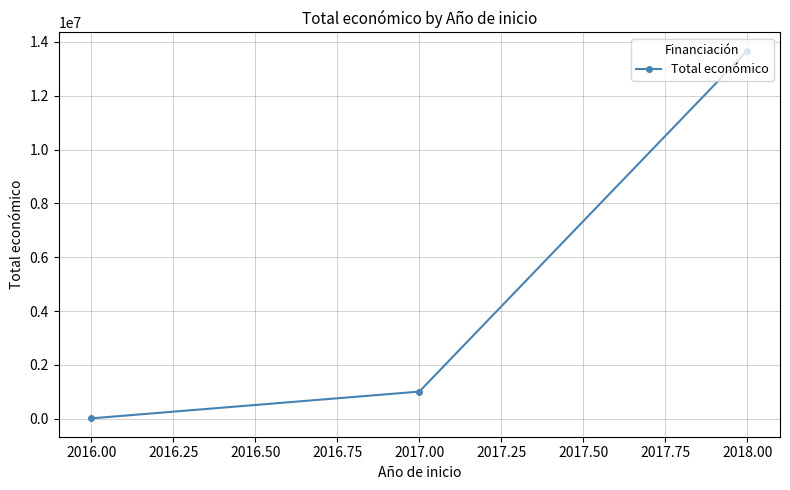

Rank the categories by value from highest to lowest.

2018.00, 2017.00, 2016.00